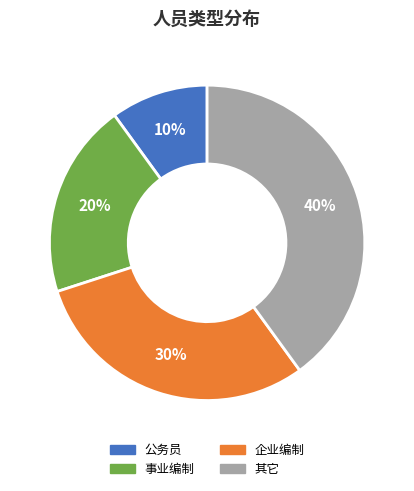

To the nearest percent, what portion does 企业编制 represent?

30%